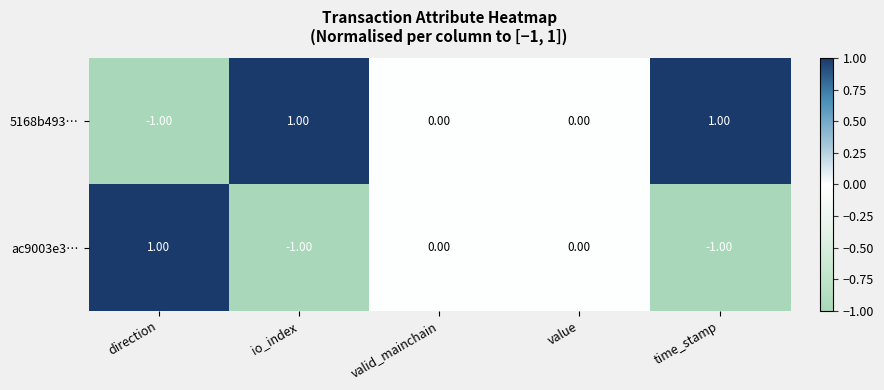

Is the value of 5168b493… at value greater than the value of ac9003e3… at io_index?

Yes